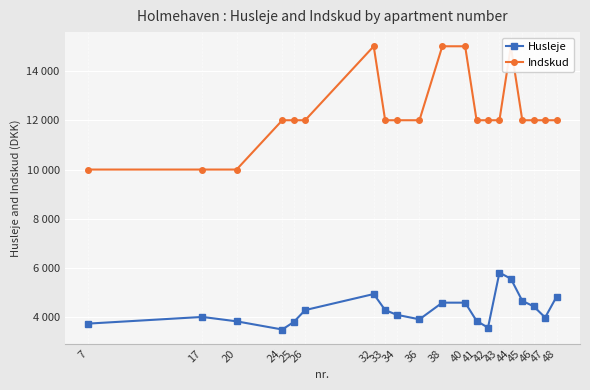

Reading left to right, list all the values displayed in this chart.

Husleje: 7=3751	17=4022	20=3844	24=3512	25=3816	26=4300	32=4951	33=4300	34=4111	36=3925	38=4601	40=4601	41=3862	42=3587	43=5819	44=5572	45=4674	46=4450	47=3999	48=4844
Indskud: 7=10000	17=10000	20=10000	24=12000	25=12000	26=12000	32=15000	33=12000	34=12000	36=12000	38=15000	40=15000	41=12000	42=12000	43=12000	44=15000	45=12000	46=12000	47=12000	48=12000